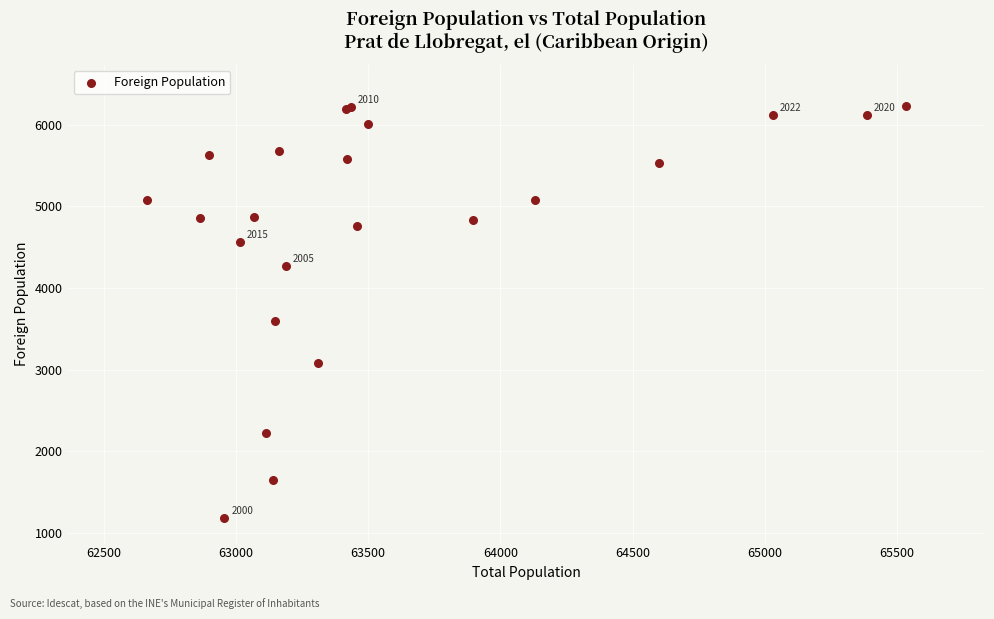

What Y value in the scatter plot is closest to 3706?

3600